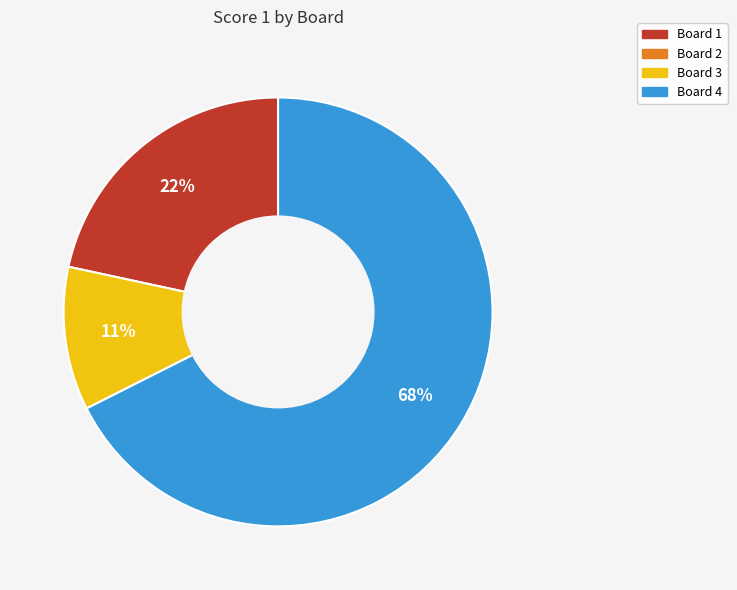

To the nearest percent, what is the average slice percentage?

33%